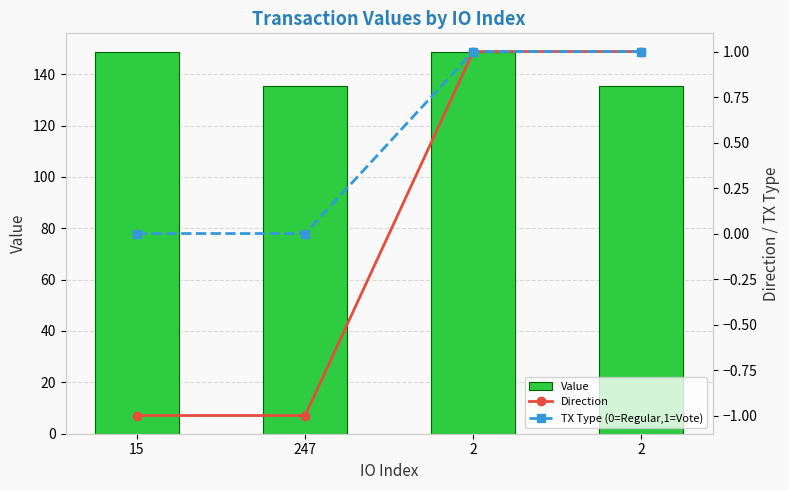

How many data points in Value are less than 148?

2